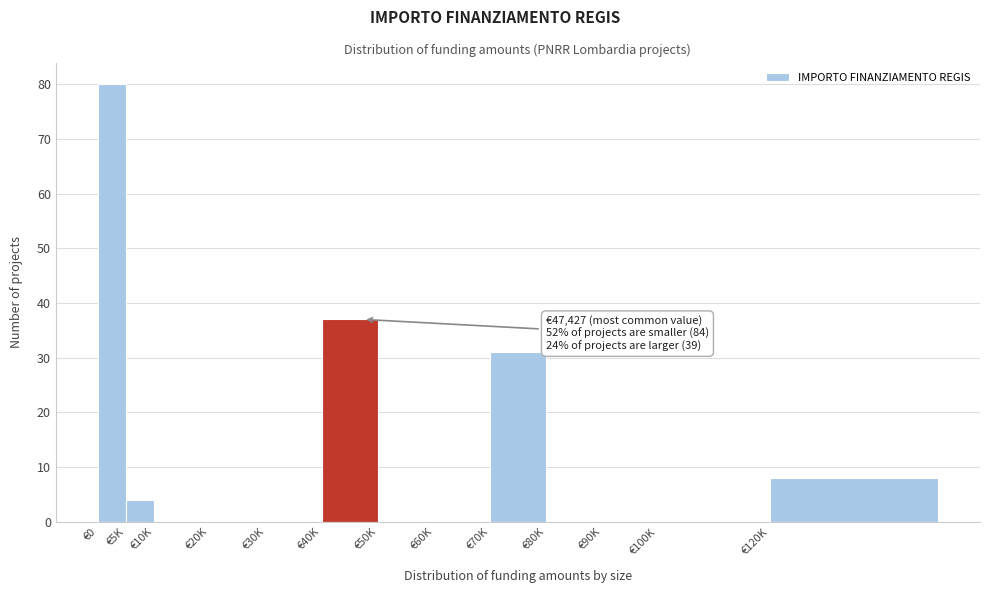

Reading left to right, list all the values displayed in this chart.

€0=80	€5K=4	€10K=0	€20K=0	€30K=0	€40K=37	€50K=0	€60K=0	€70K=31	€80K=0	€90K=0	€100K=0	€120K=8